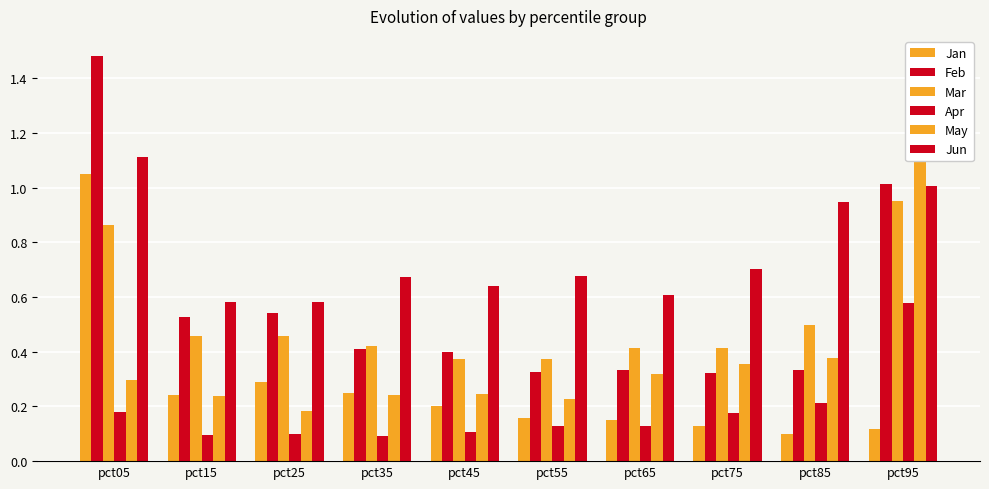

Are the bars horizontal?

No